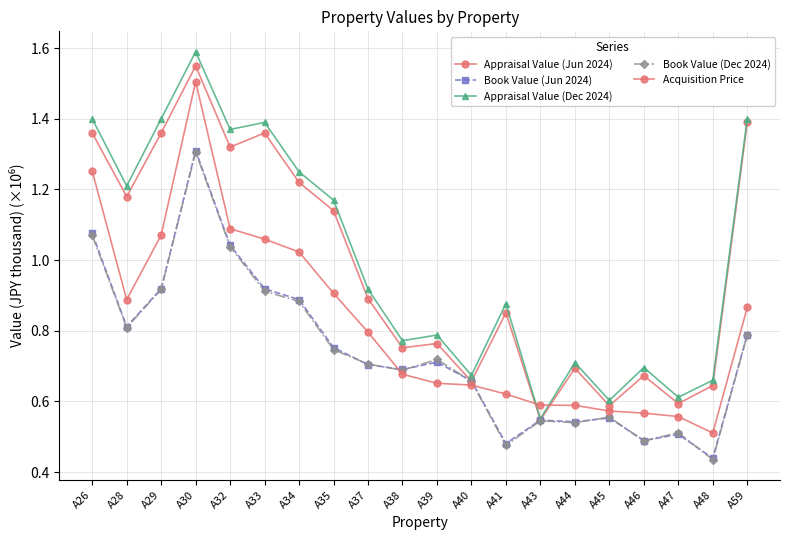

True or false: Acquisition Price has a value of 1.5 at A29.

False